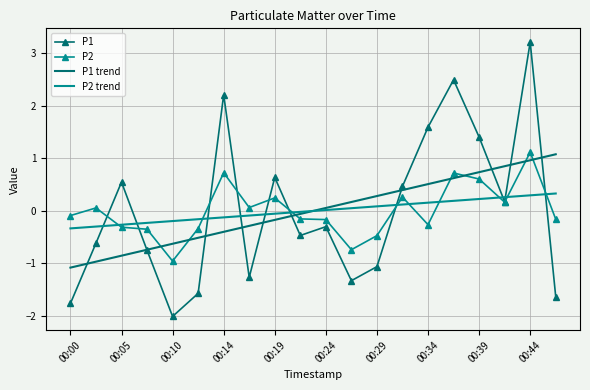

True or false: P1 trend has more than 2 interior local peaks.

False